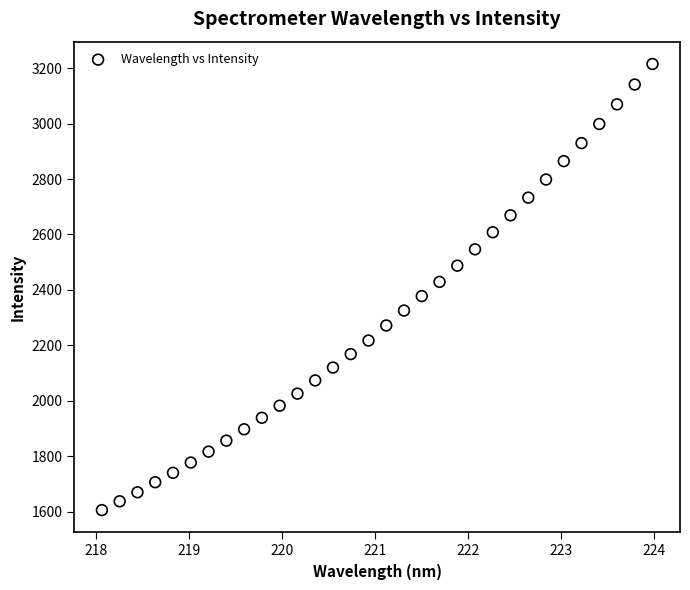

What is the range of Y values (max minus min)?

1608.1